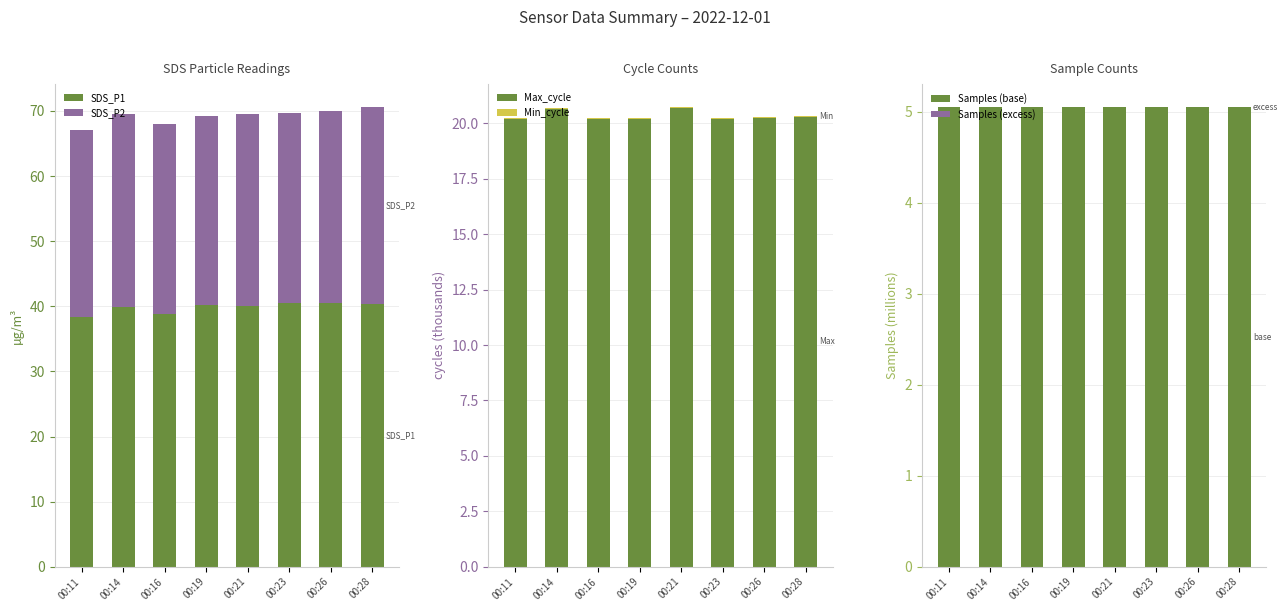

How many data points does each series have?

8